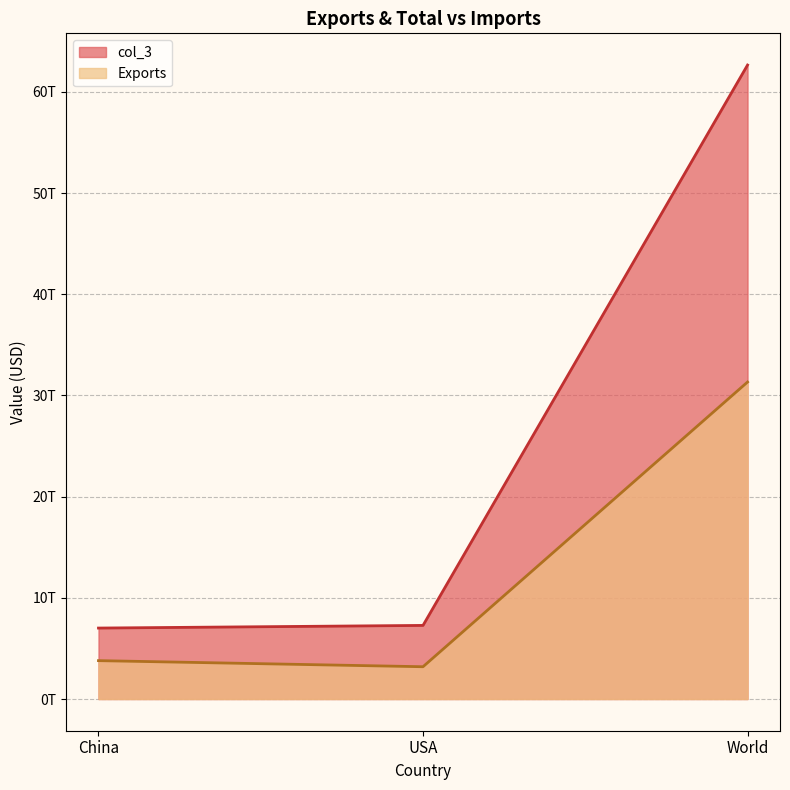

Which category has the lowest value across all series?

USA